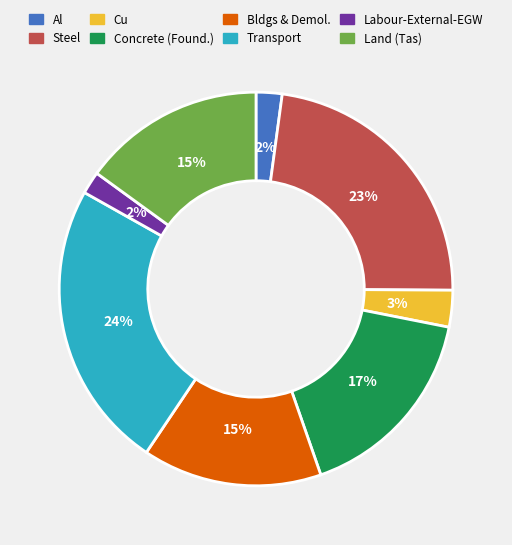

Which category has the biggest portion of the pie?

Transport